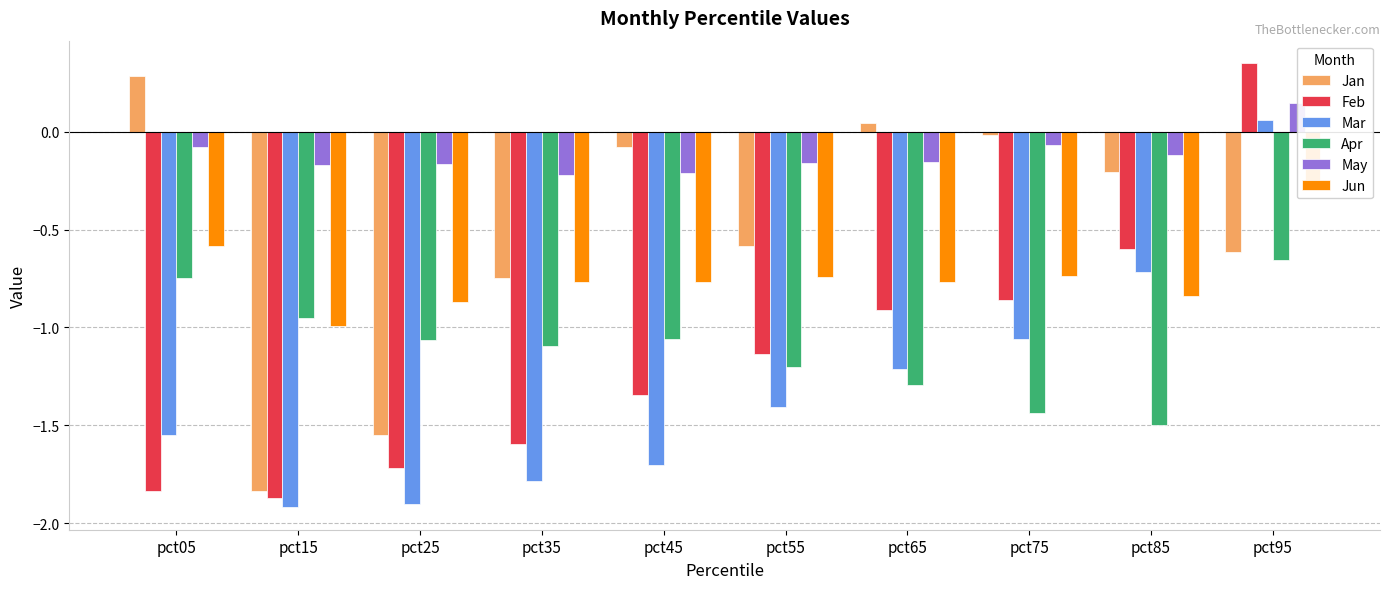

What is the minimum value shown in the chart?

-1.9